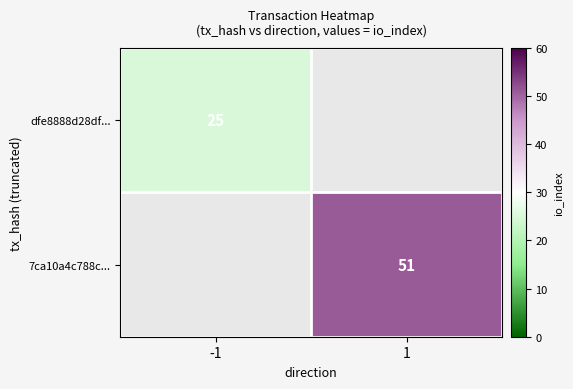

The dfe8888d28df... series shows 9.0 at -1. True or false?

False